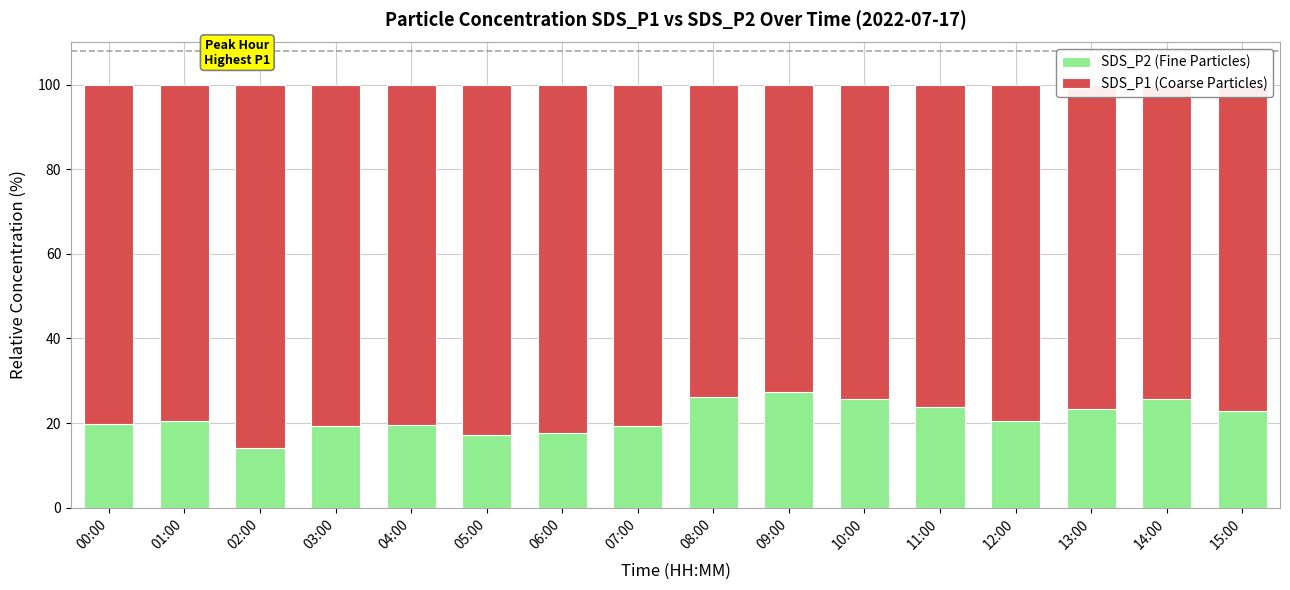

What is the difference between the second highest and second lowest values in the SDS_P2 (Fine Particles) series?

9.0